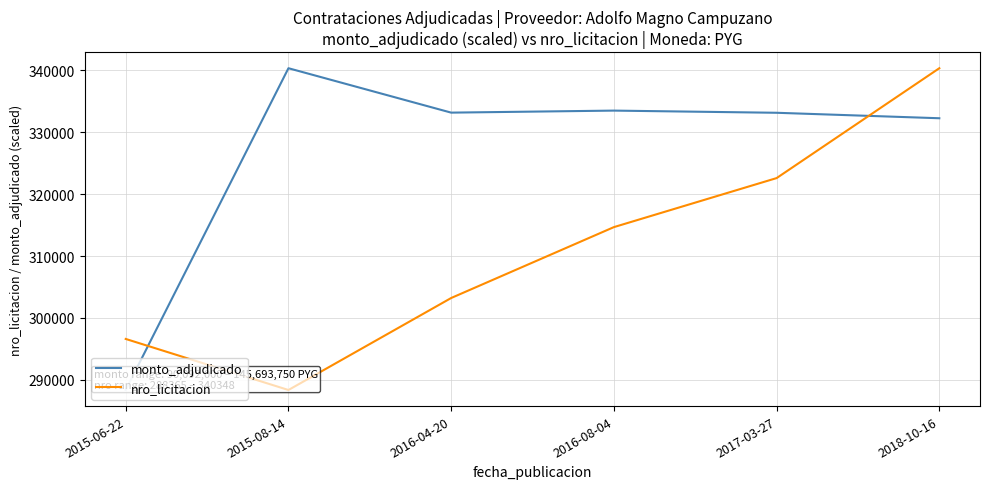

Is the value of monto_adjudicado at 2015-08-14 greater than the value of nro_licitacion at 2017-03-27?

Yes